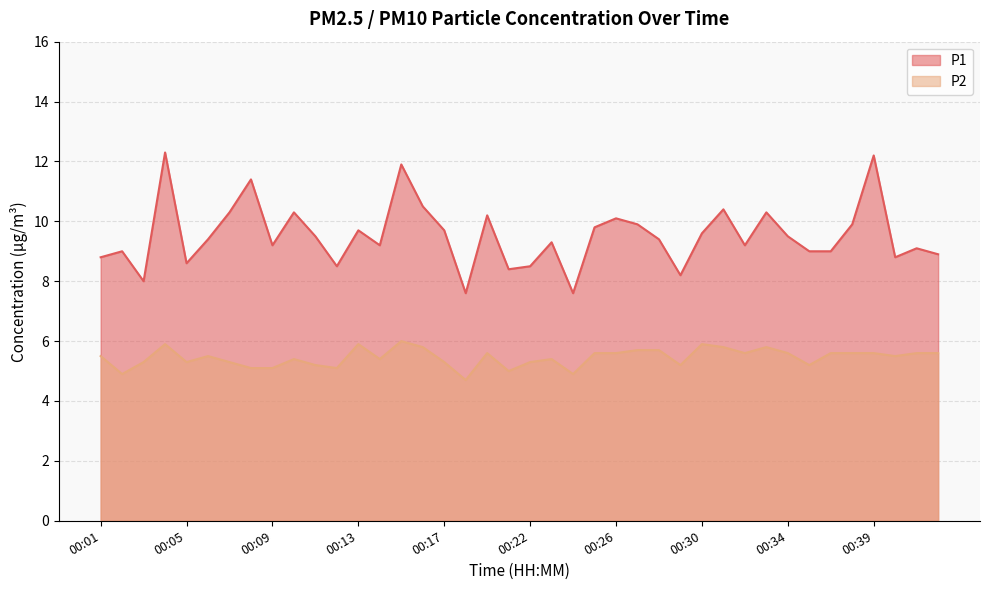

Where is P2 nearest to the value 5?

00:21